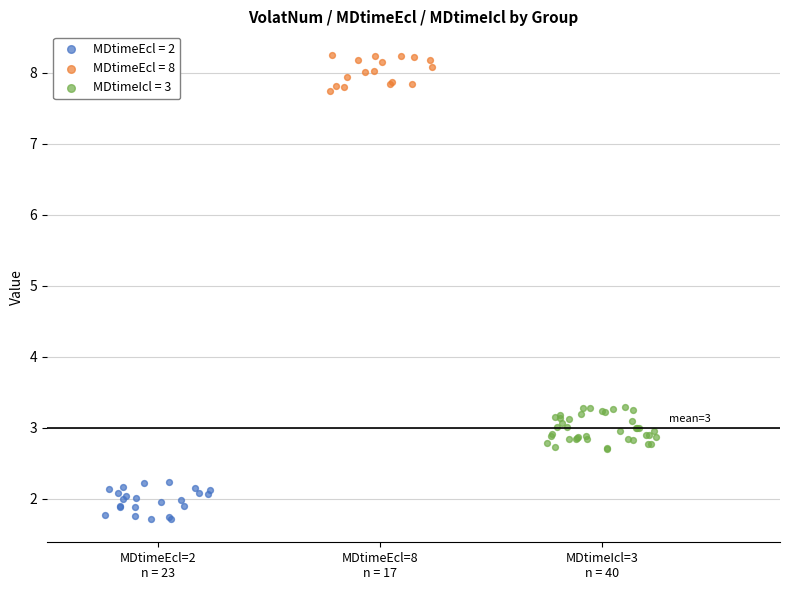

Which series reaches the minimum Y coordinate?

MDtimeEcl = 2